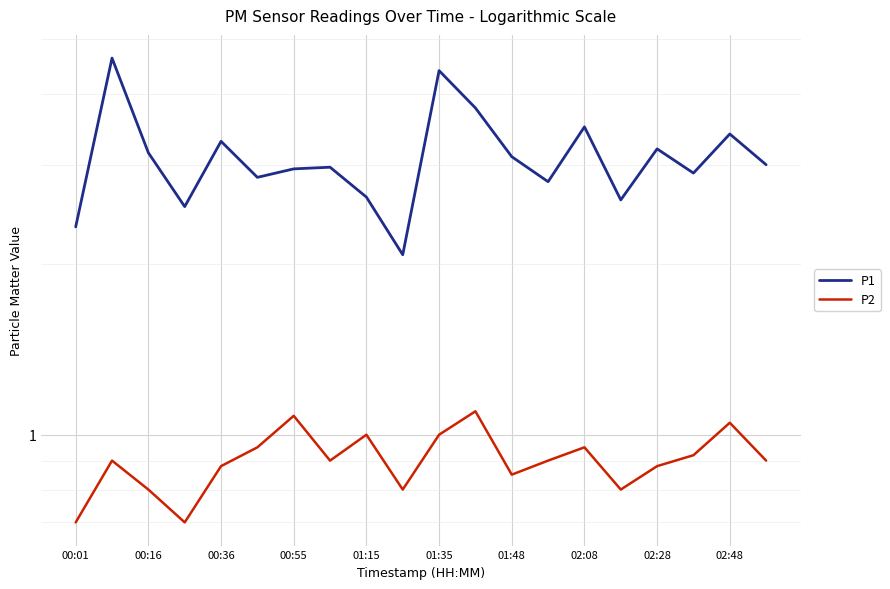

Which label corresponds to the smallest value in the chart?

00:01